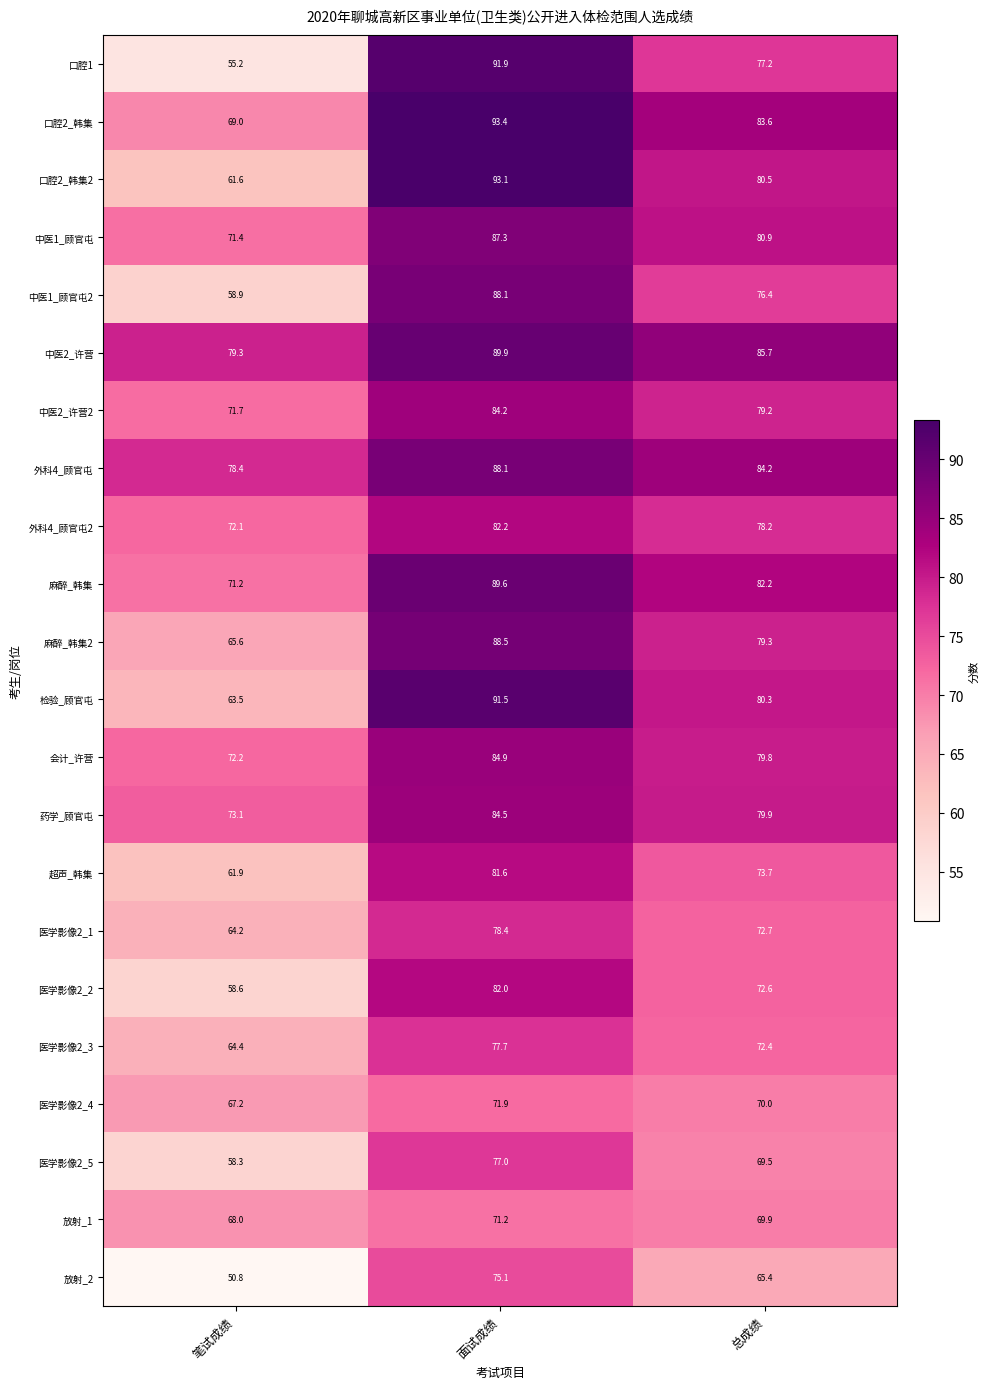

Is it true that 口腔2_韩集 equals 83.6 at 总成绩?

True